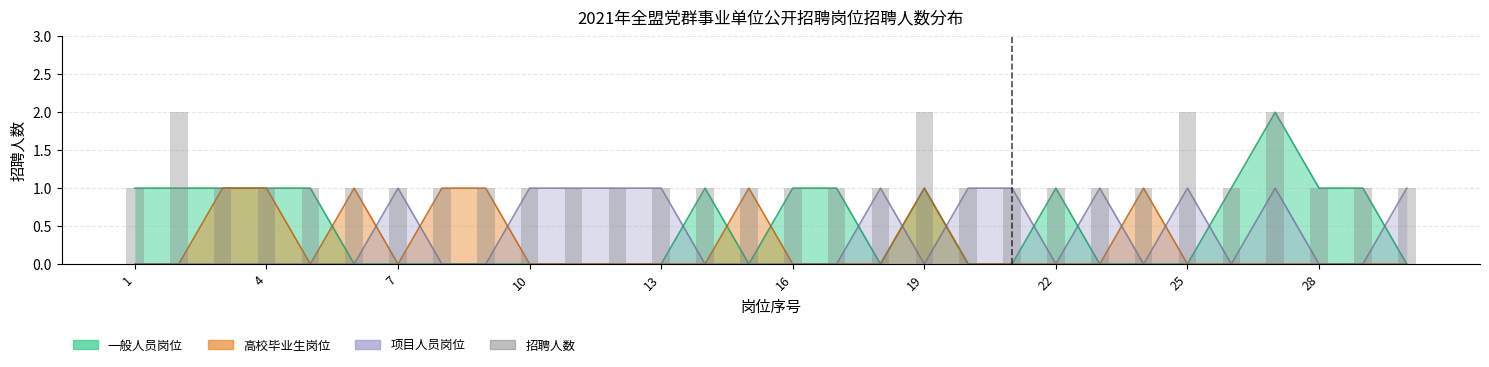

What is the sum of the values at 4 and 13?

3